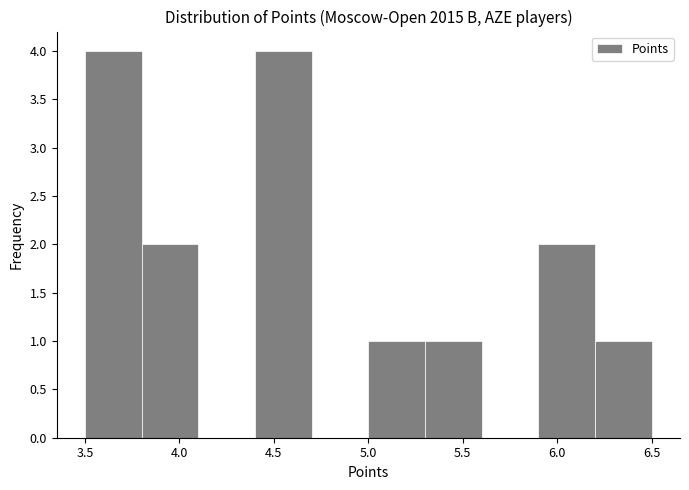

How tall is the bar that spans 6.2 to 6.5 on the x-axis? The values are not printed on the chart, so give them approximately, as read against the axis.

1